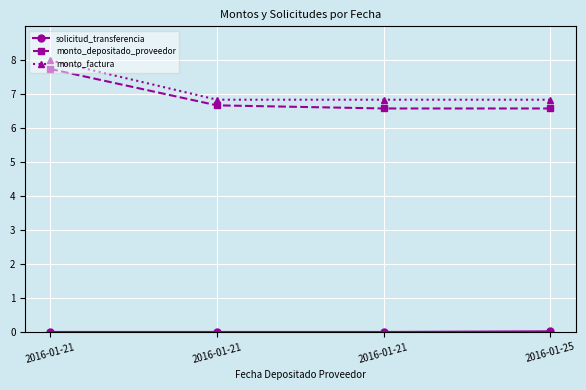

At which label is solicitud_transferencia closest to 0?

2016-01-21